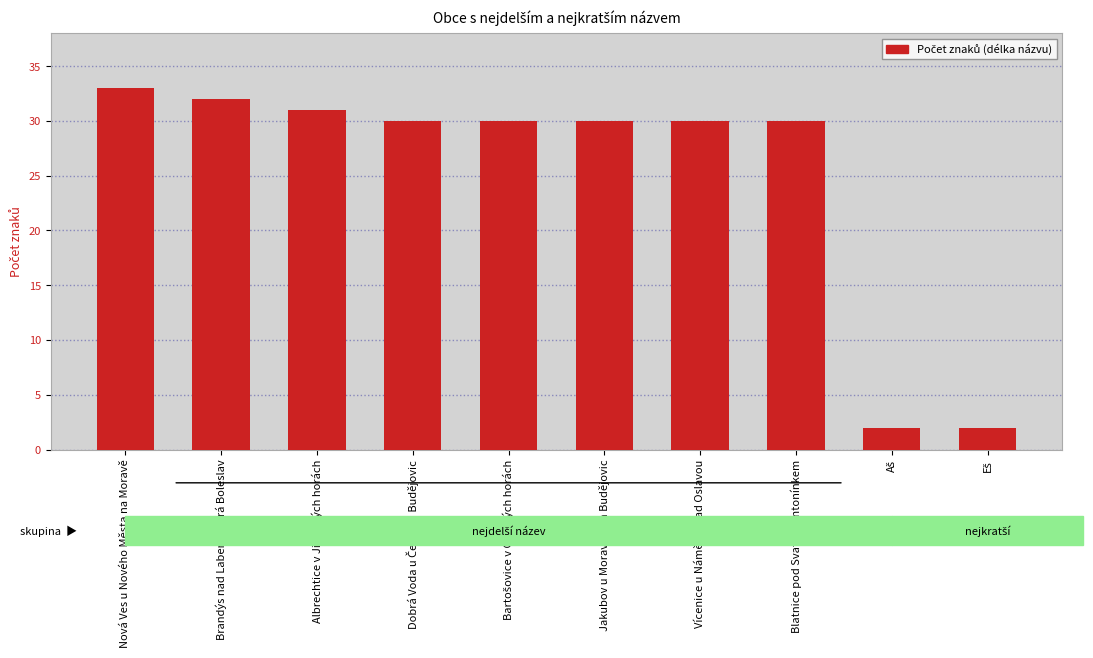

Does the chart contain any negative values?

No